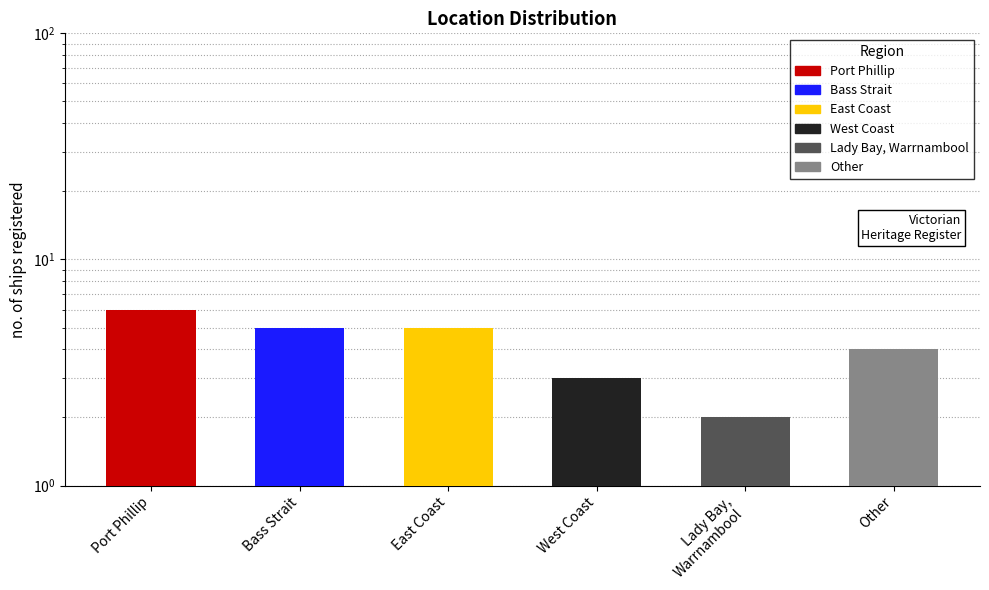

Are the bars grouped side by side (vs. stacked)?

No